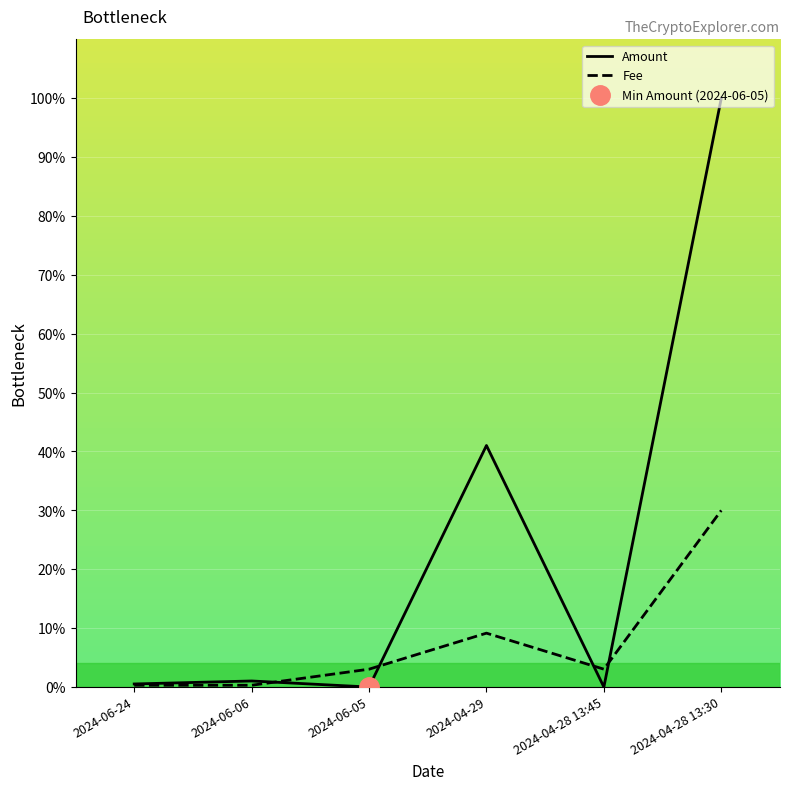

Reading left to right, extract all data points from this chart.

Amount: 2024-06-24=0.5	2024-06-06=1.0	2024-06-05=0.0	2024-04-29=41.0	2024-04-28 13:45=0.0	2024-04-28 13:30=100.0
Fee: 2024-06-24=0.3	2024-06-06=0.3	2024-06-05=3.0	2024-04-29=9.2	2024-04-28 13:45=3.0	2024-04-28 13:30=30.0